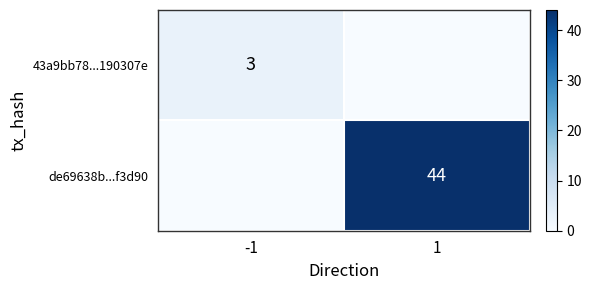

How many data points does each series have?

2